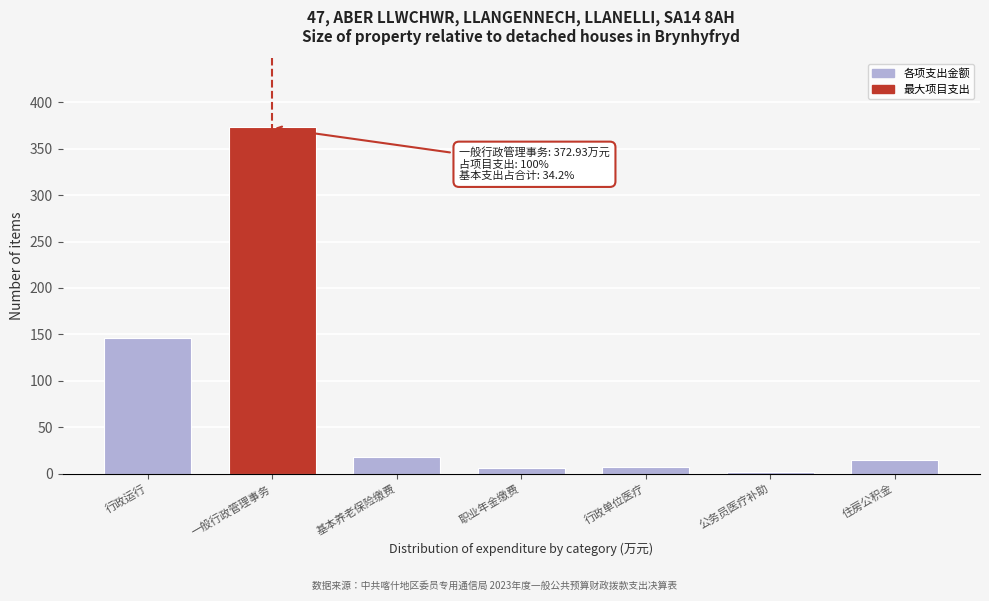

What is the maximum value shown in the chart?

372.9